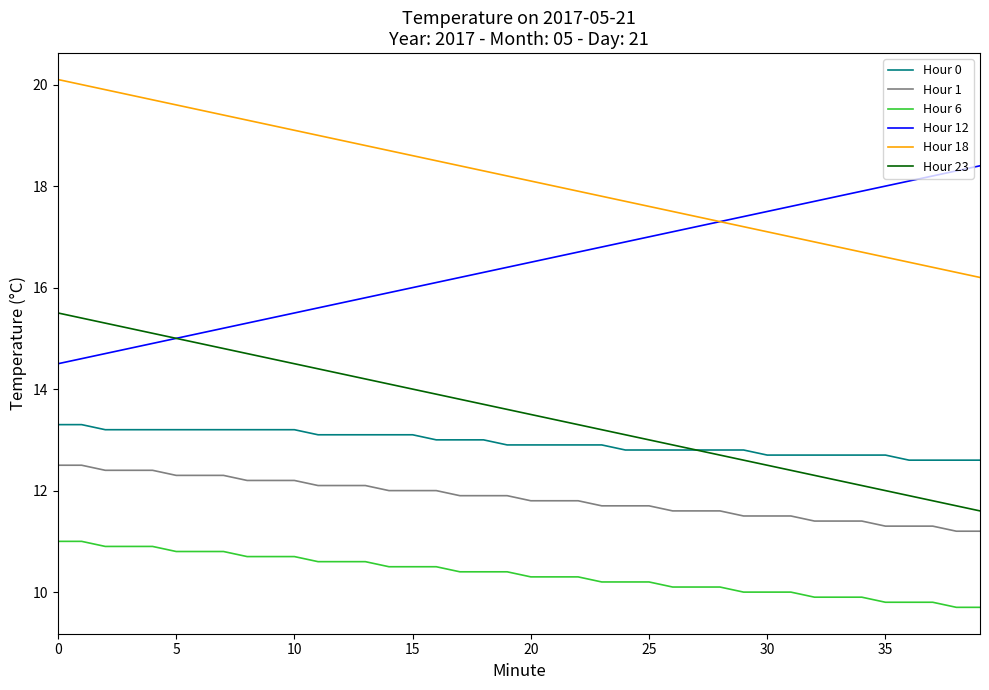

What is the sum of all Hour 0 values?

517.8